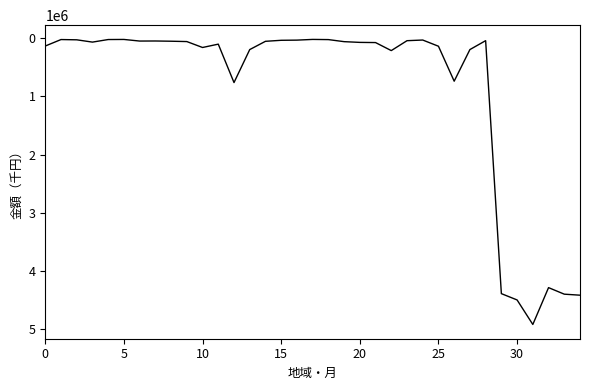

What is the difference between the maximum and minimum values?

4897220.1